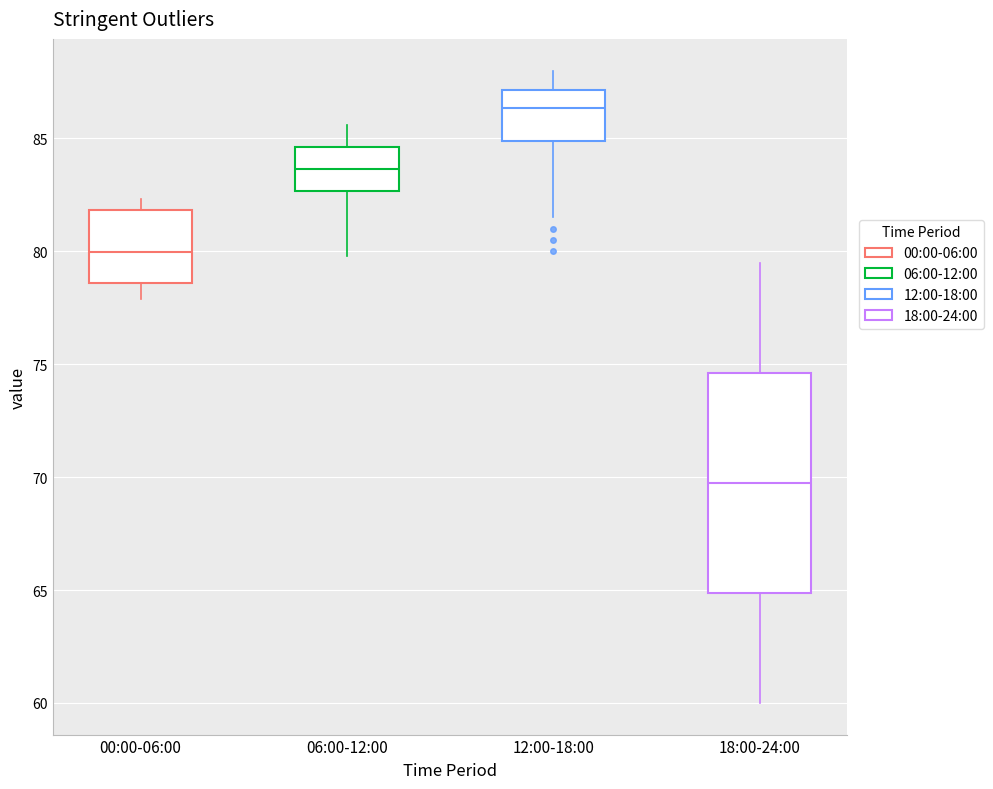

Reading left to right, transcribe this box plot: for each box, give where its median line is, the range the box spans, and where its two whiskers end, as read against the y-axis. The values are not printed on the chart, so give them approximately, as read against the axis.

00:00-06:00: median 80.0, box 78.5 to 82.0, whiskers 78.0 to 82.5
06:00-12:00: median 83.5, box 82.5 to 84.5, whiskers 80.0 to 85.5
12:00-18:00: median 86.5, box 85.0 to 87.0, whiskers 81.5 to 88.0
18:00-24:00: median 70.0, box 65.0 to 74.5, whiskers 60.0 to 79.5